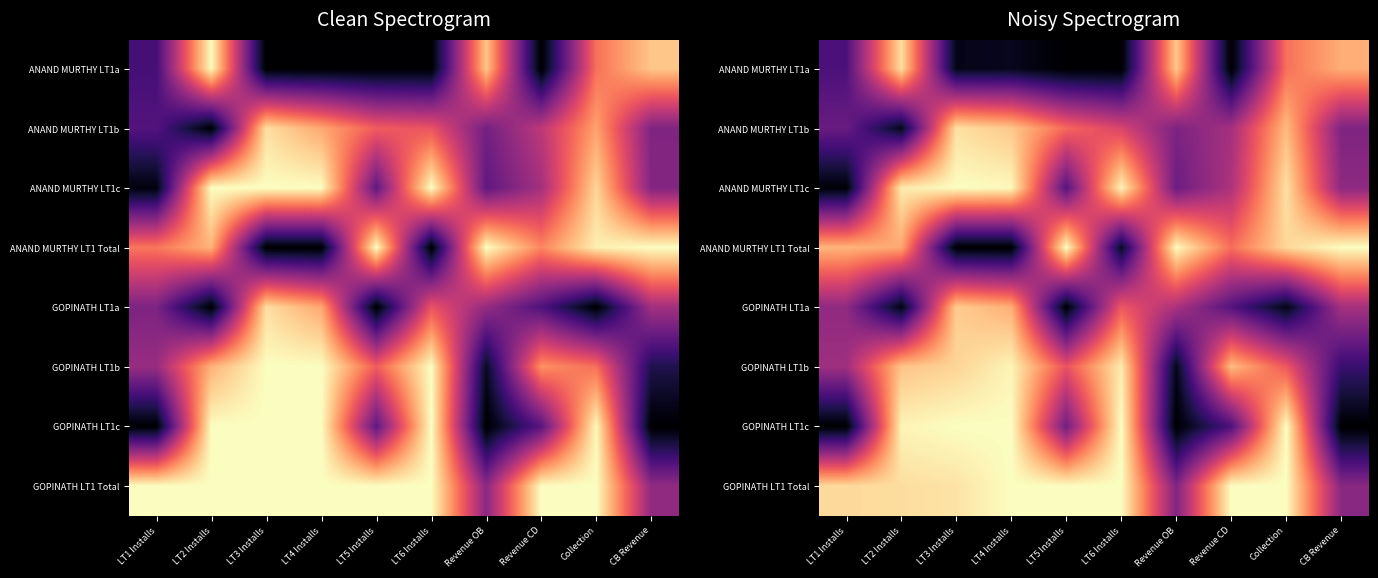

The GOPINATH LT1b series shows 0.4 at LT4 Installs. True or false?

False